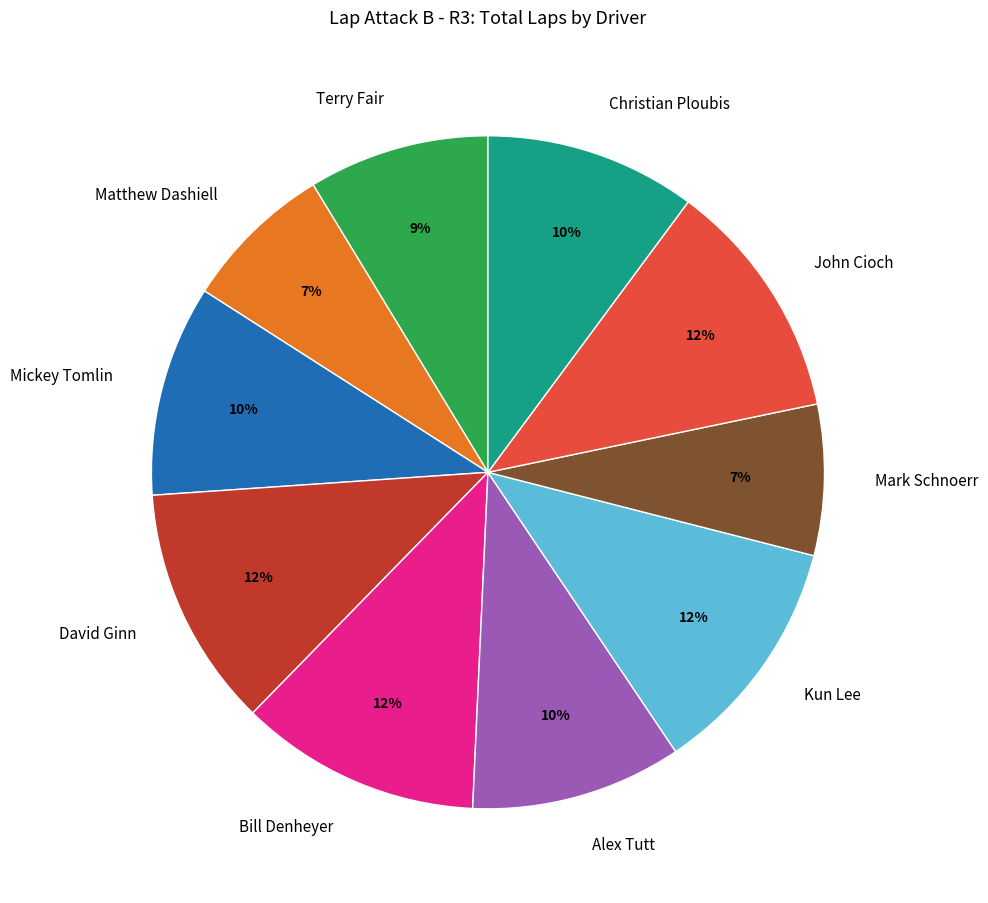

Approximately how many times larger is the value at Mark Schnoerr compared to Terry Fair?

0.8